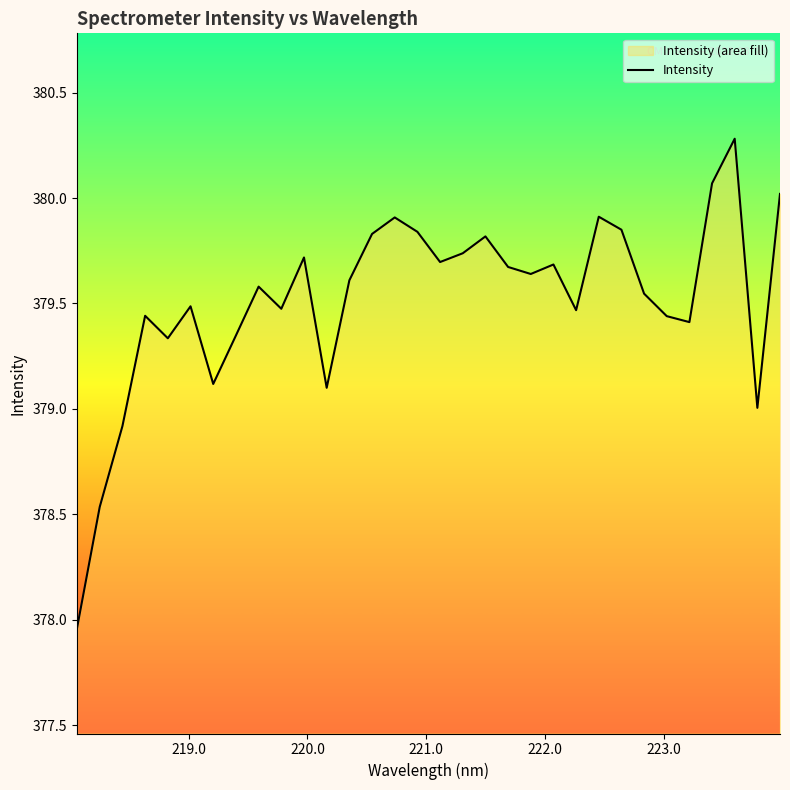

How many interior local peaks (higher than both neighbors) does the data have?

9